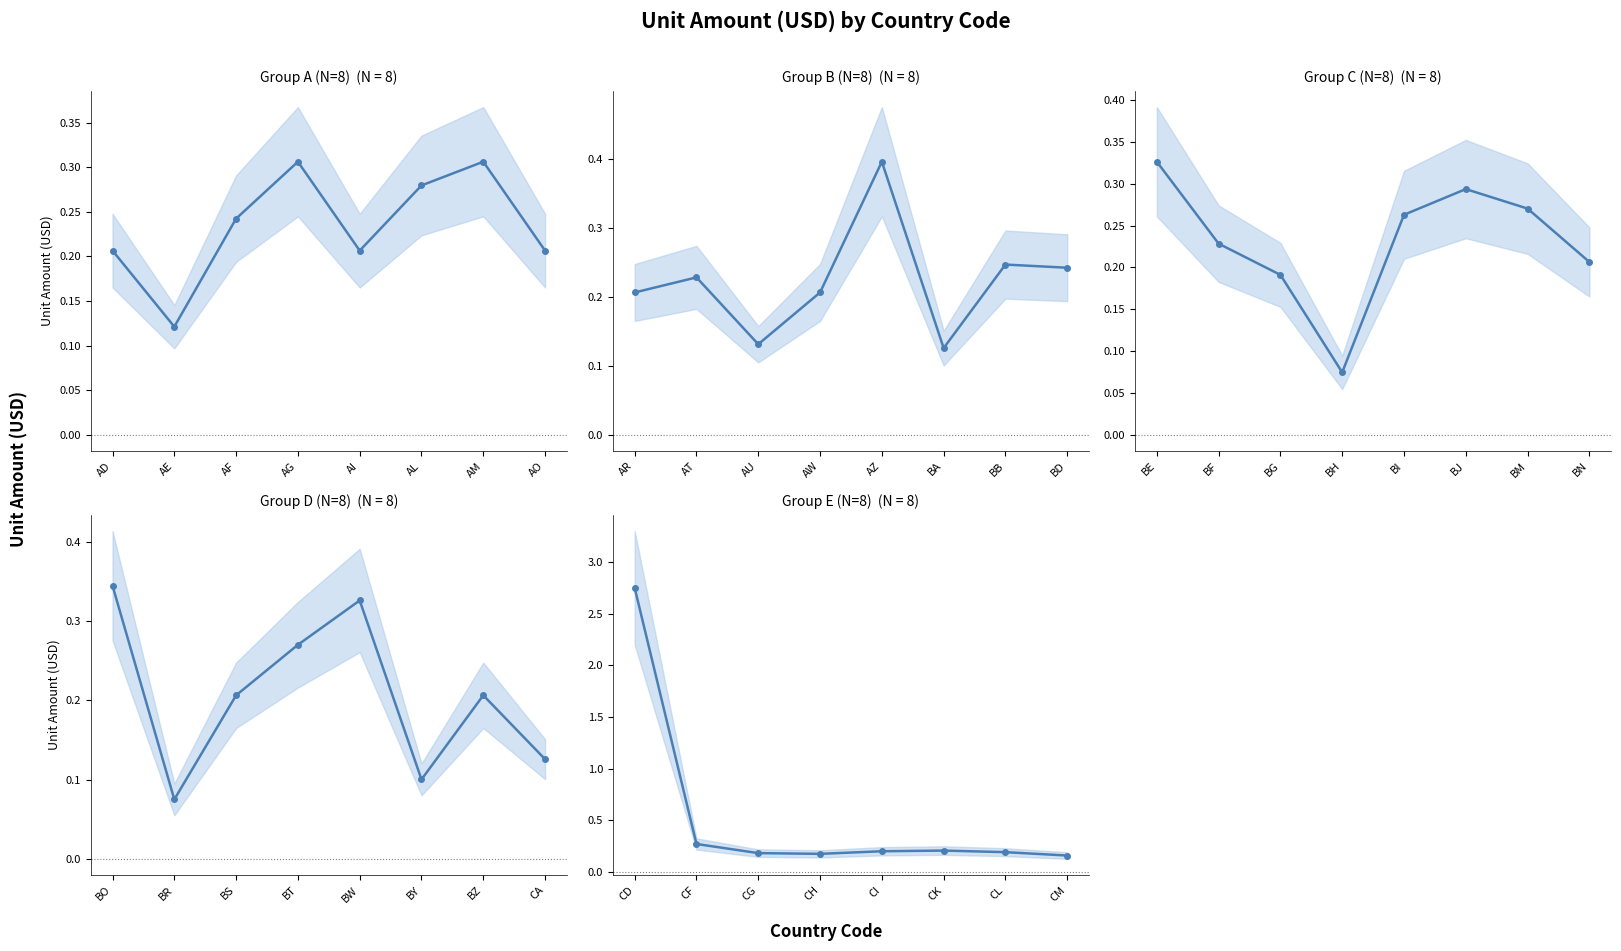

What is the difference between the maximum and second lowest values?

2.6